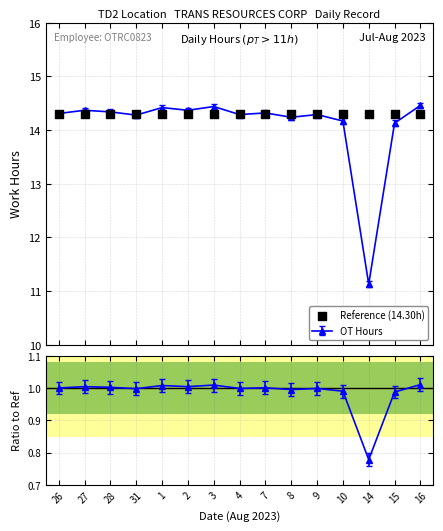

Between 1 and 8, which is larger?

1